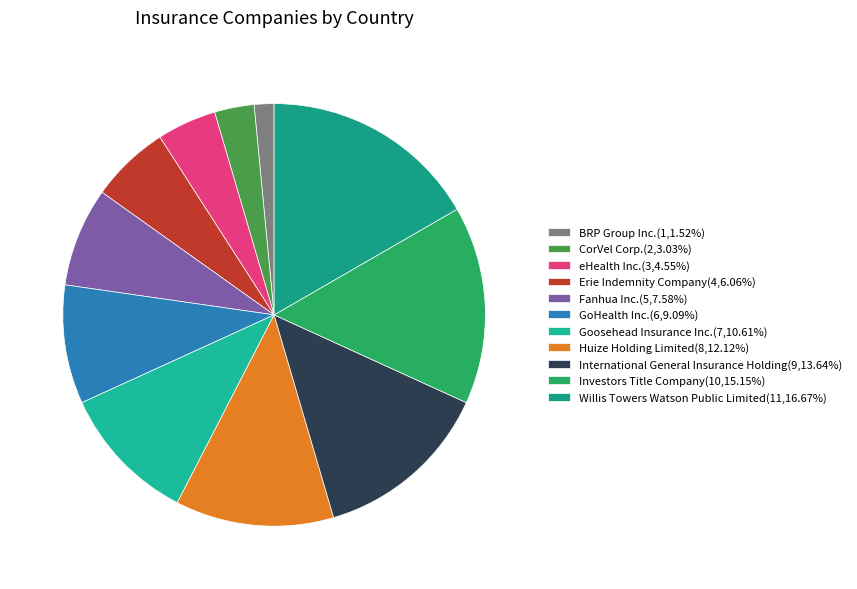

How many slices are in this pie chart?

11